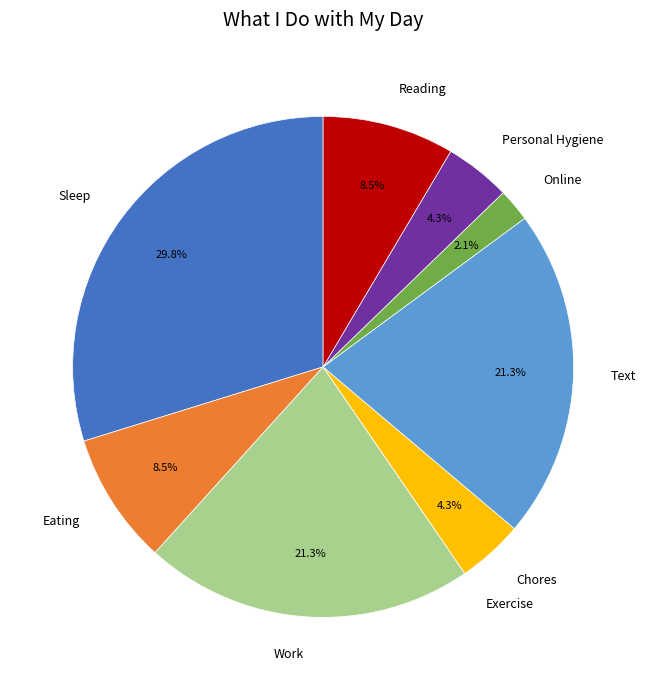

Which category has the biggest portion of the pie?

Sleep